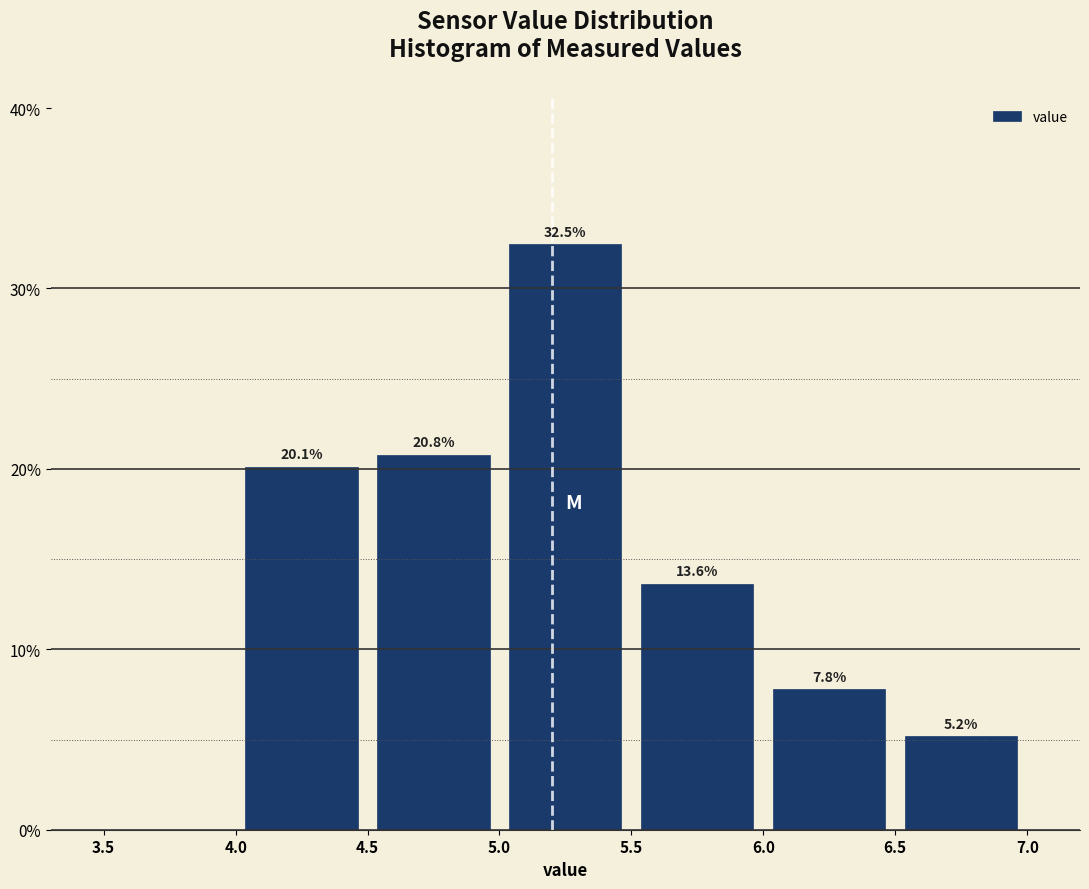

Over which range of the x-axis is the bar tallest?

5.0 to 5.5